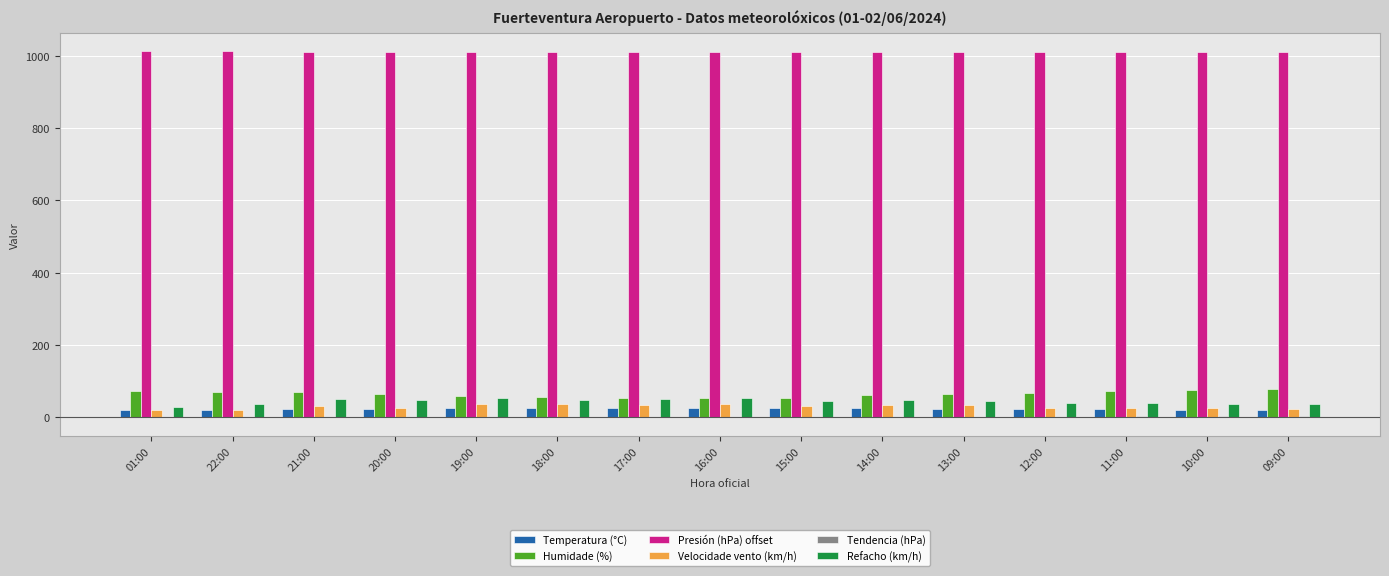

Is it true that Presión (hPa) offset equals 1010.6 at 09:00?

True